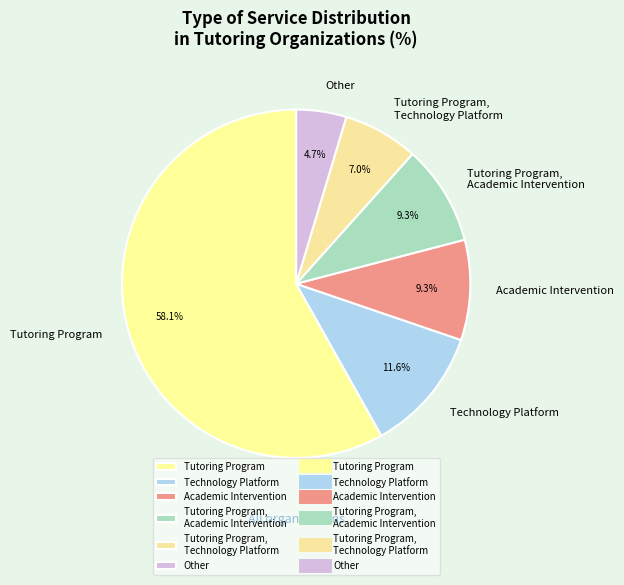

Count the number of slices in the pie.

6